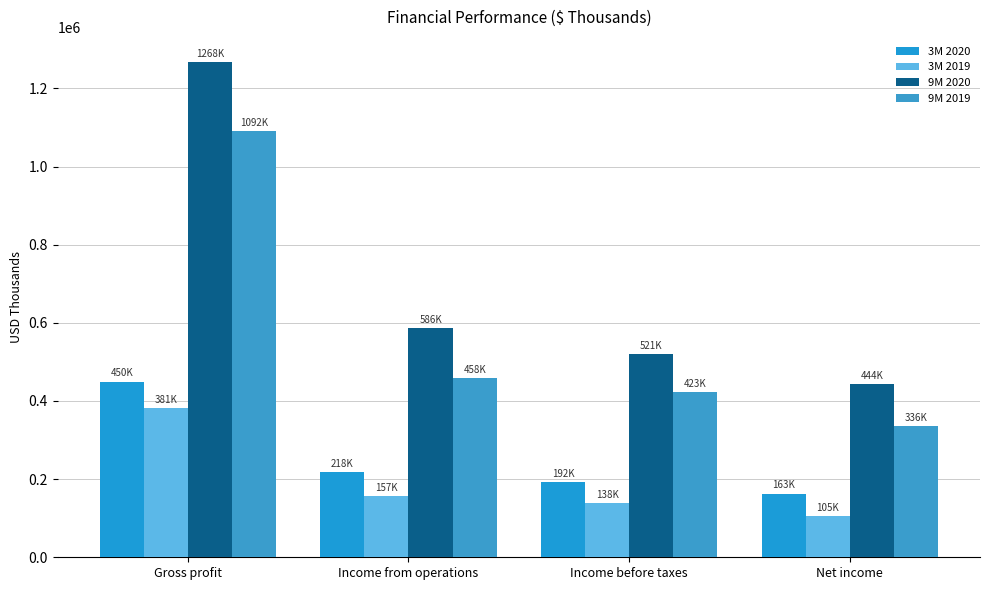

What is the maximum value for 9M 2019?

1091639